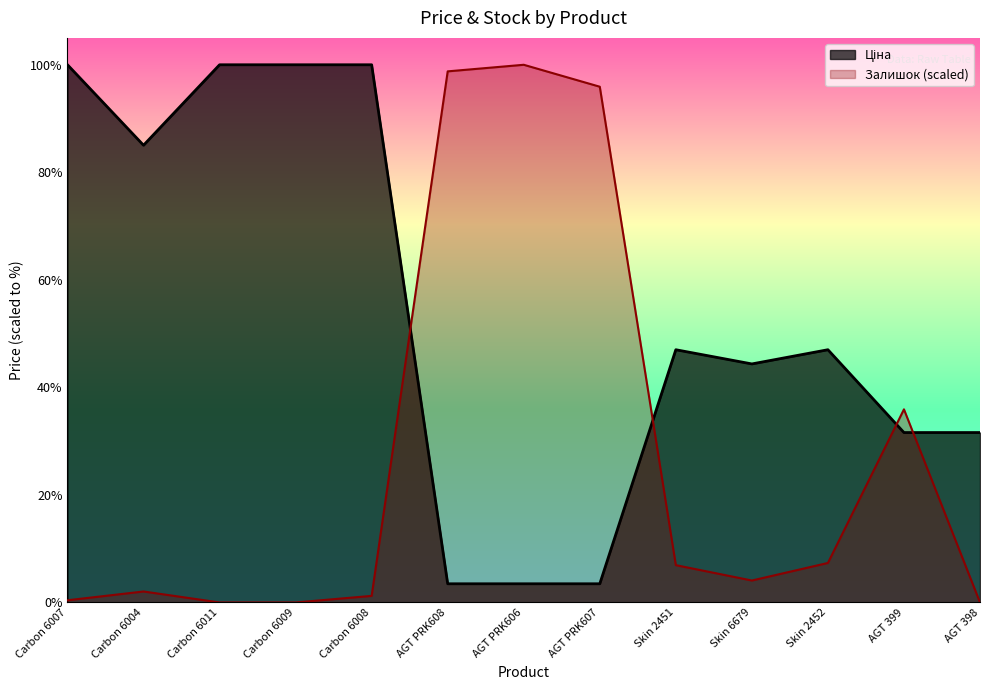

At which category does the chart reach its minimum across all series?

Carbon 6011